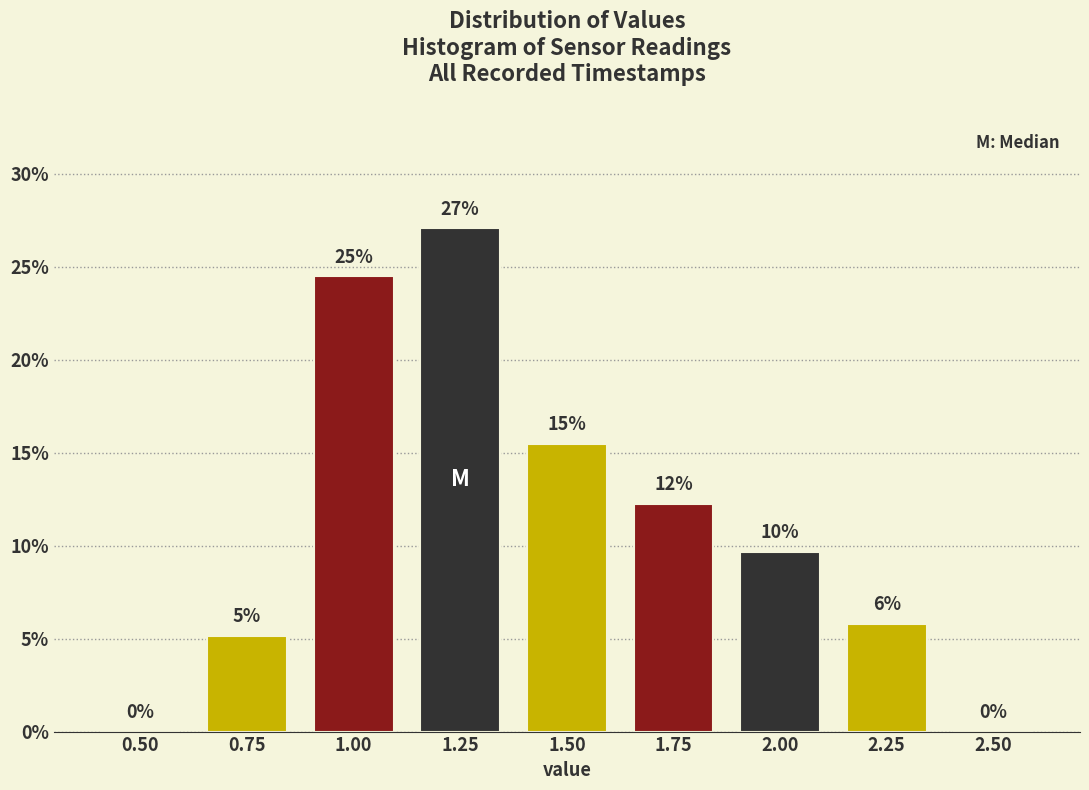

Are the bars horizontal?

No